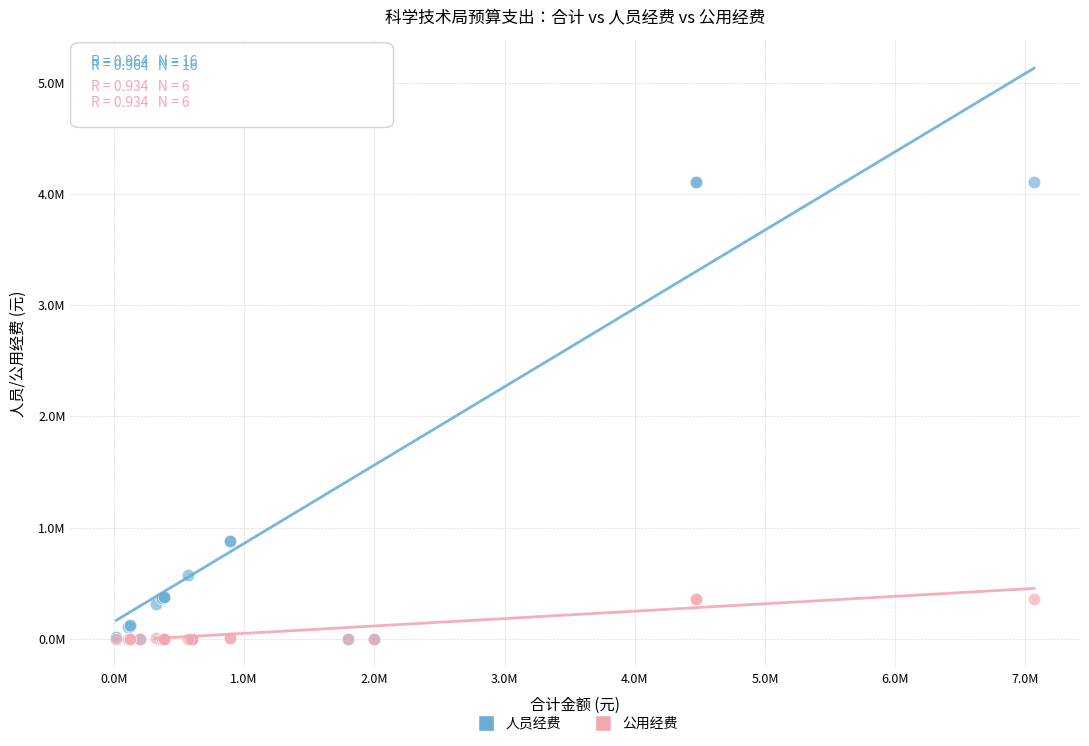

Which series reaches the maximum Y coordinate?

人员经费